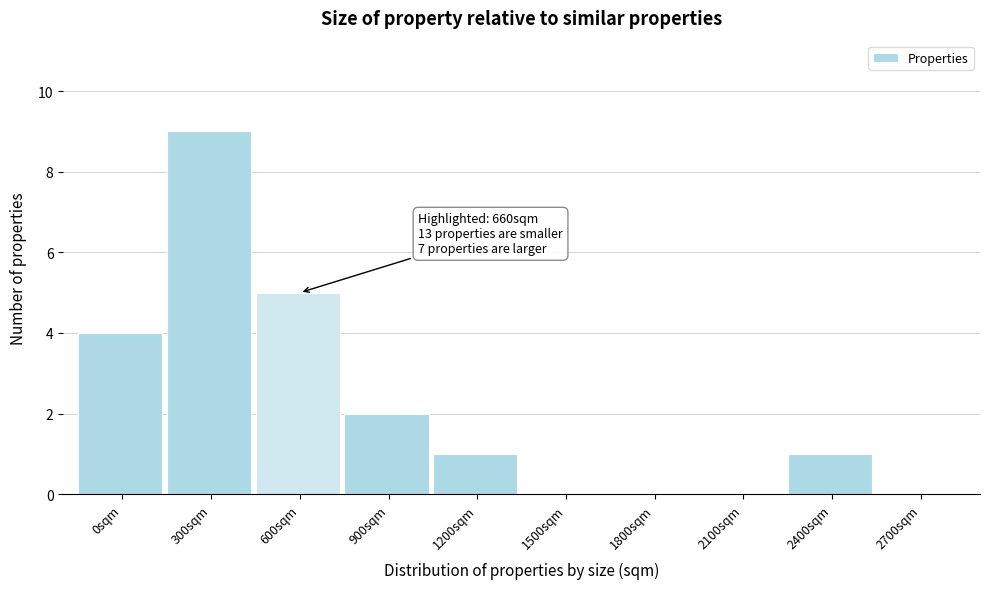

Reading left to right, list all the values displayed in this chart.

0sqm=4	300sqm=9	600sqm=5	900sqm=2	1200sqm=1	1500sqm=0	1800sqm=0	2100sqm=0	2400sqm=1	2700sqm=0